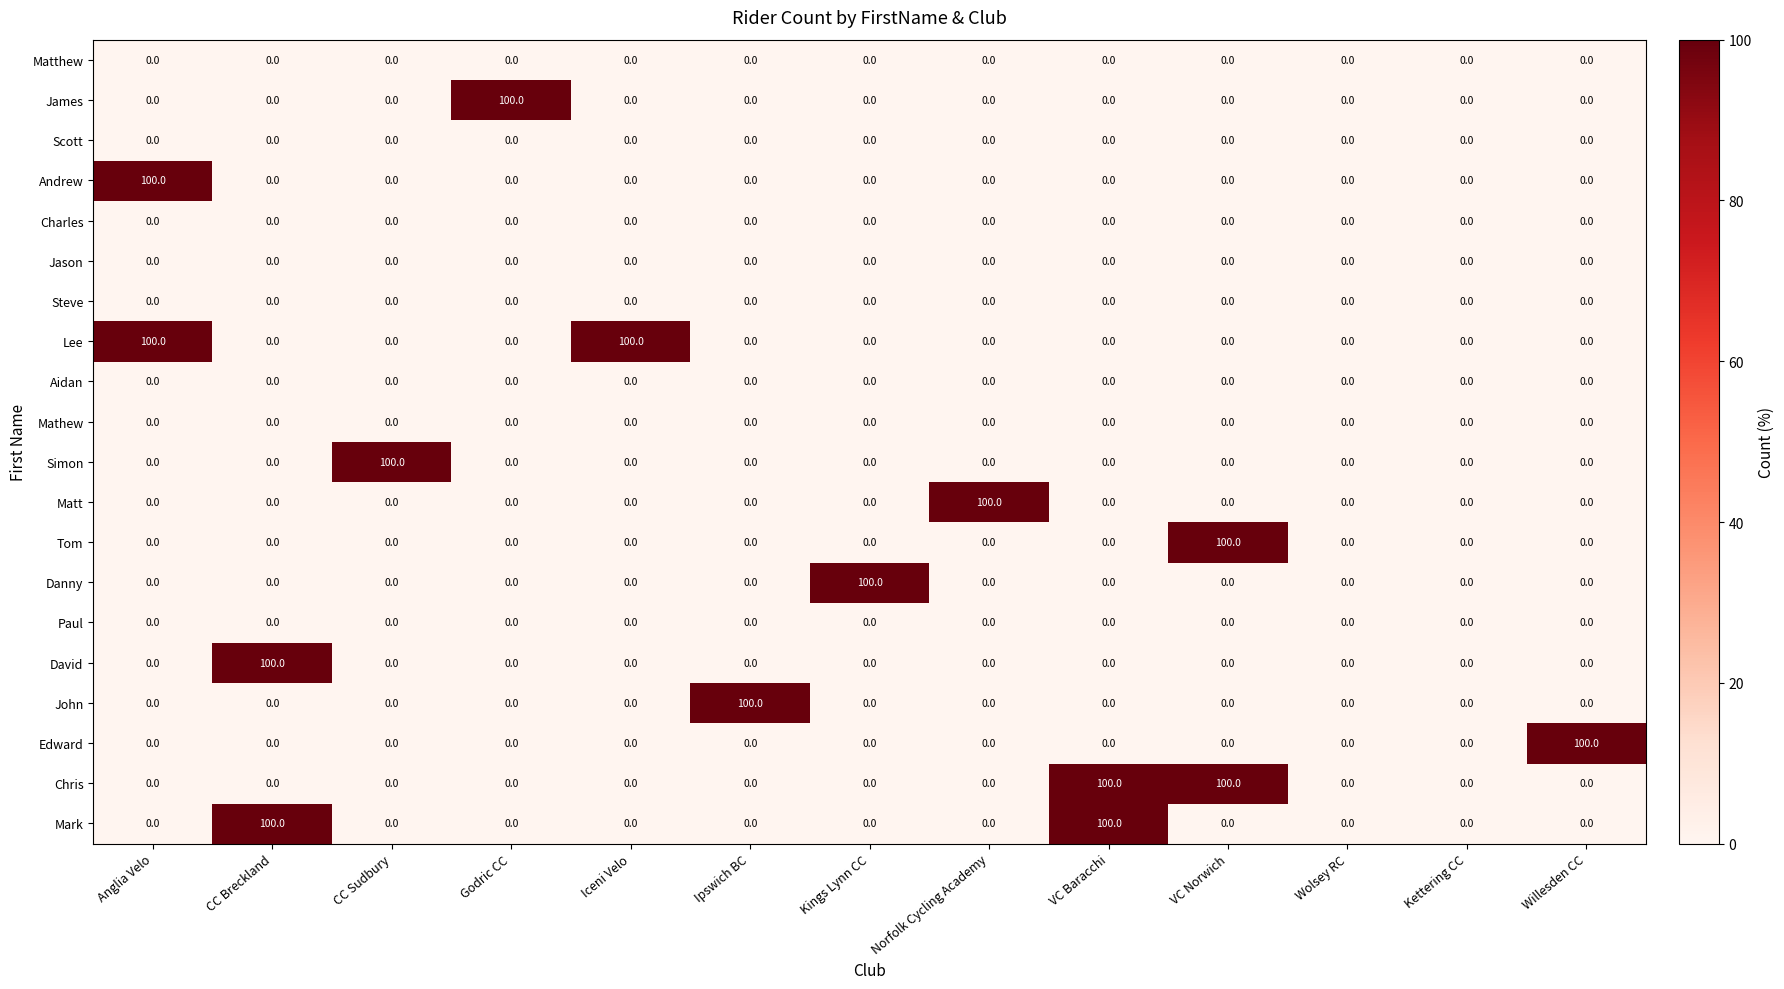

True or false: Andrew has a value of 0 at CC Sudbury.

True